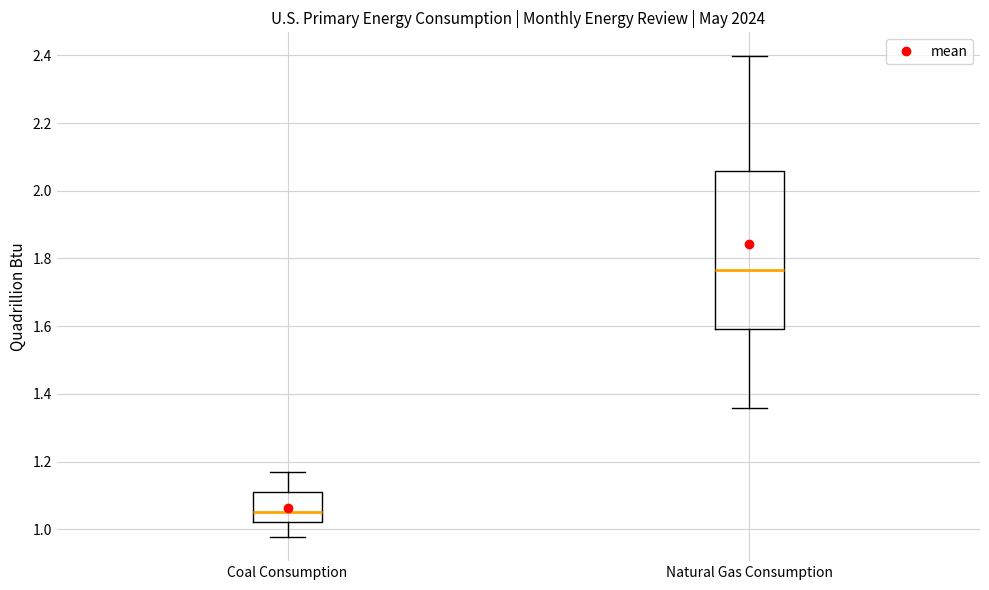

Where does the lower whisker of the box for Coal Consumption end on the y-axis? The values are not printed on the chart, so give them approximately, as read against the axis.

0.98